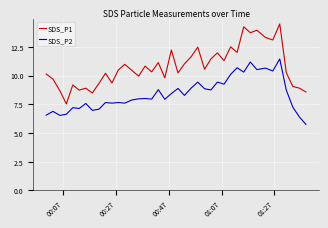

Which series has the widest spread of values?

SDS_P1